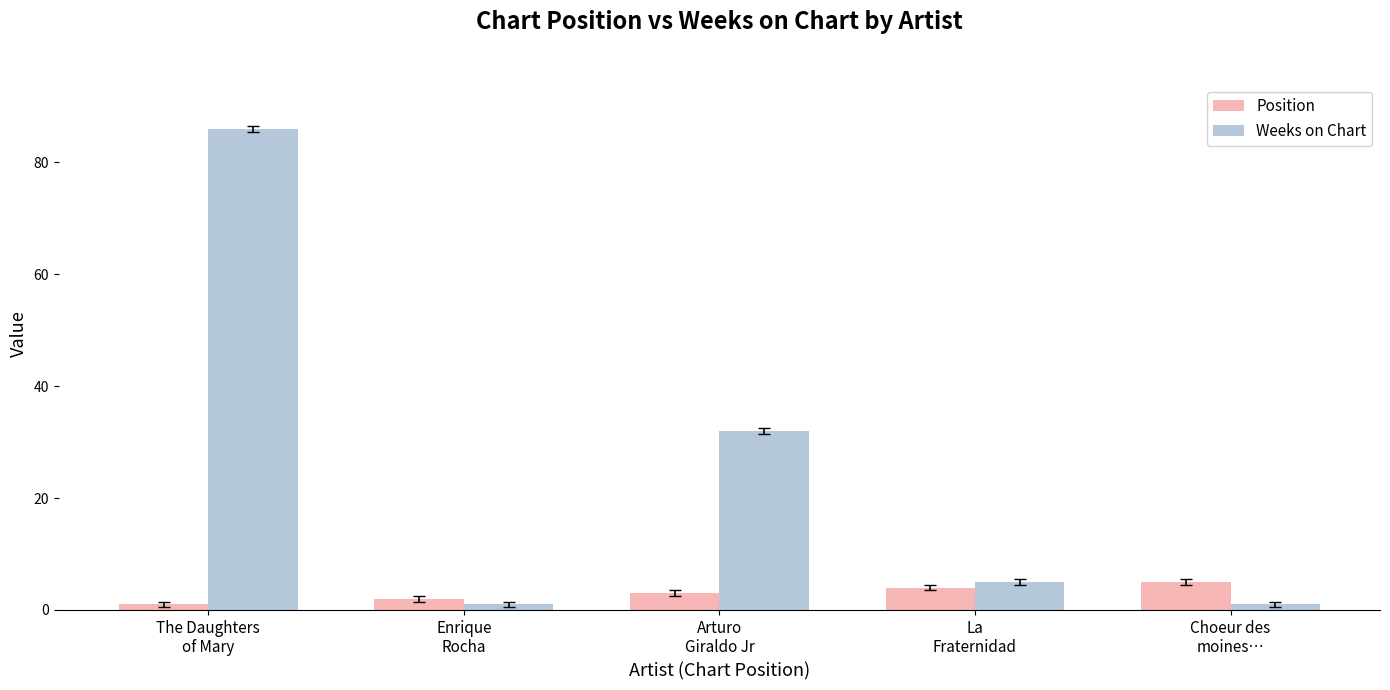

Which series has the largest total across all categories?

Weeks on Chart